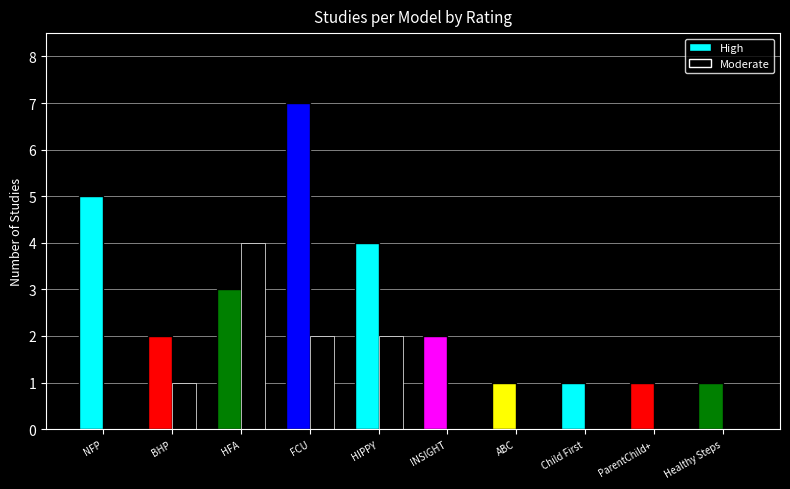

The Moderate series shows 1 at Home Instruction for Parents of Preschool Youngsters. True or false?

False